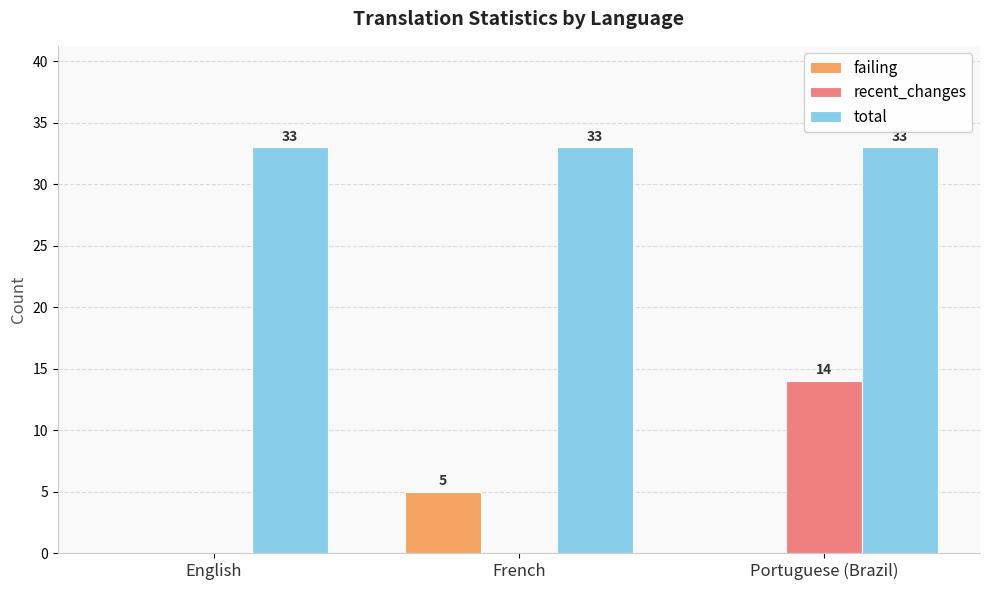

Is the value of recent_changes at English greater than the value of total at English?

No